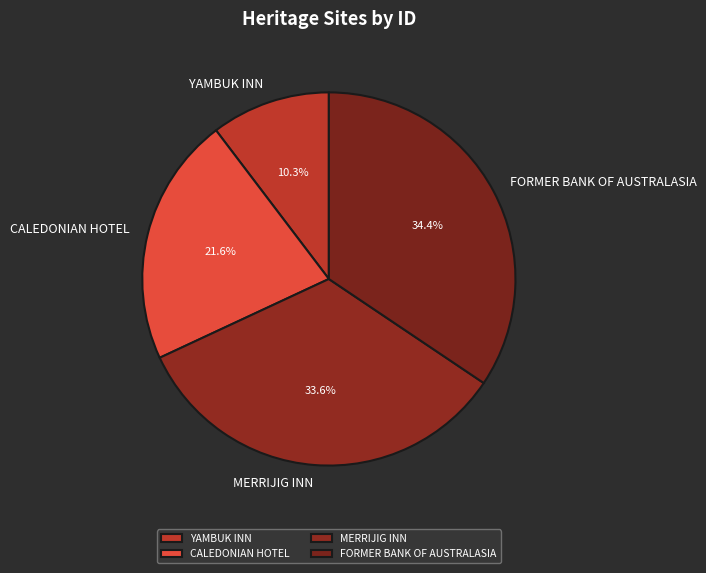

Between FORMER BANK OF AUSTRALASIA and YAMBUK INN, which is larger?

FORMER BANK OF AUSTRALASIA